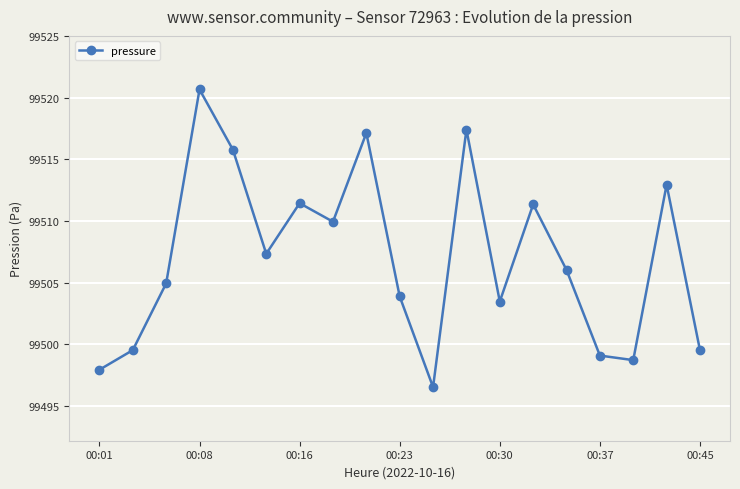

How many points are lower than both their immediate neighbors (excluding endpoints)?

5